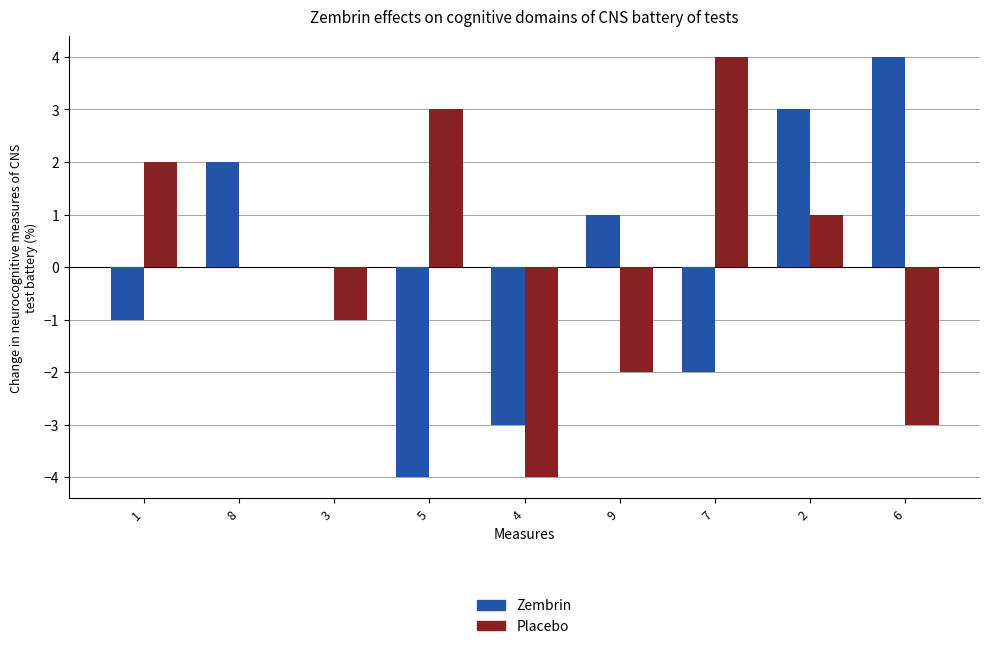

What is the maximum value shown in the chart?

4